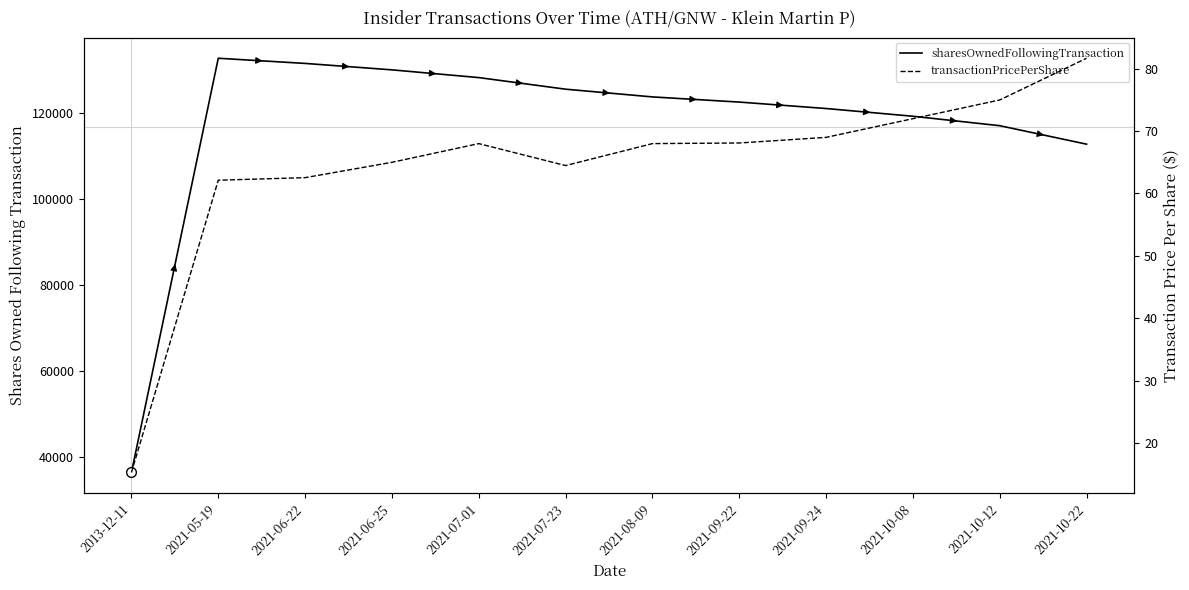

The sharesOwnedFollowingTransaction series shows 217469.4 at 2021-07-01. True or false?

False